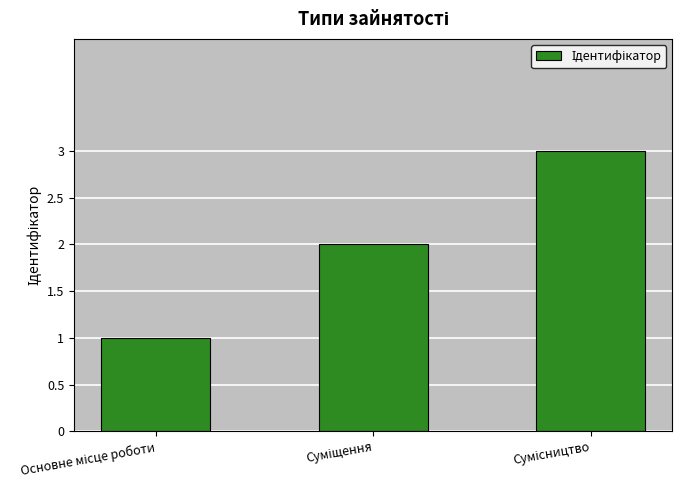

What is the greatest value displayed?

3